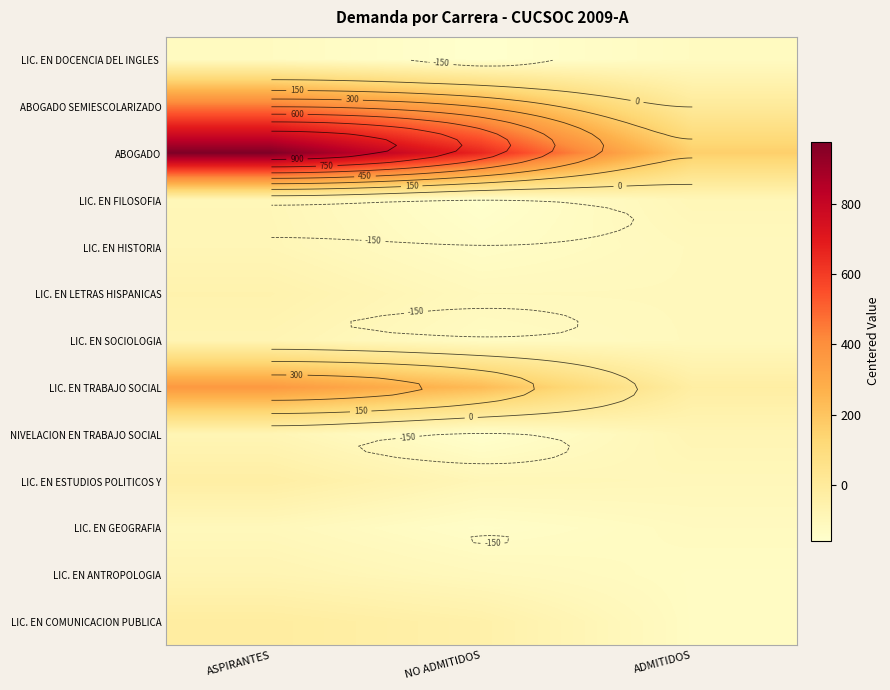

Which category has the lowest value across all series?

NO ADMITIDOS